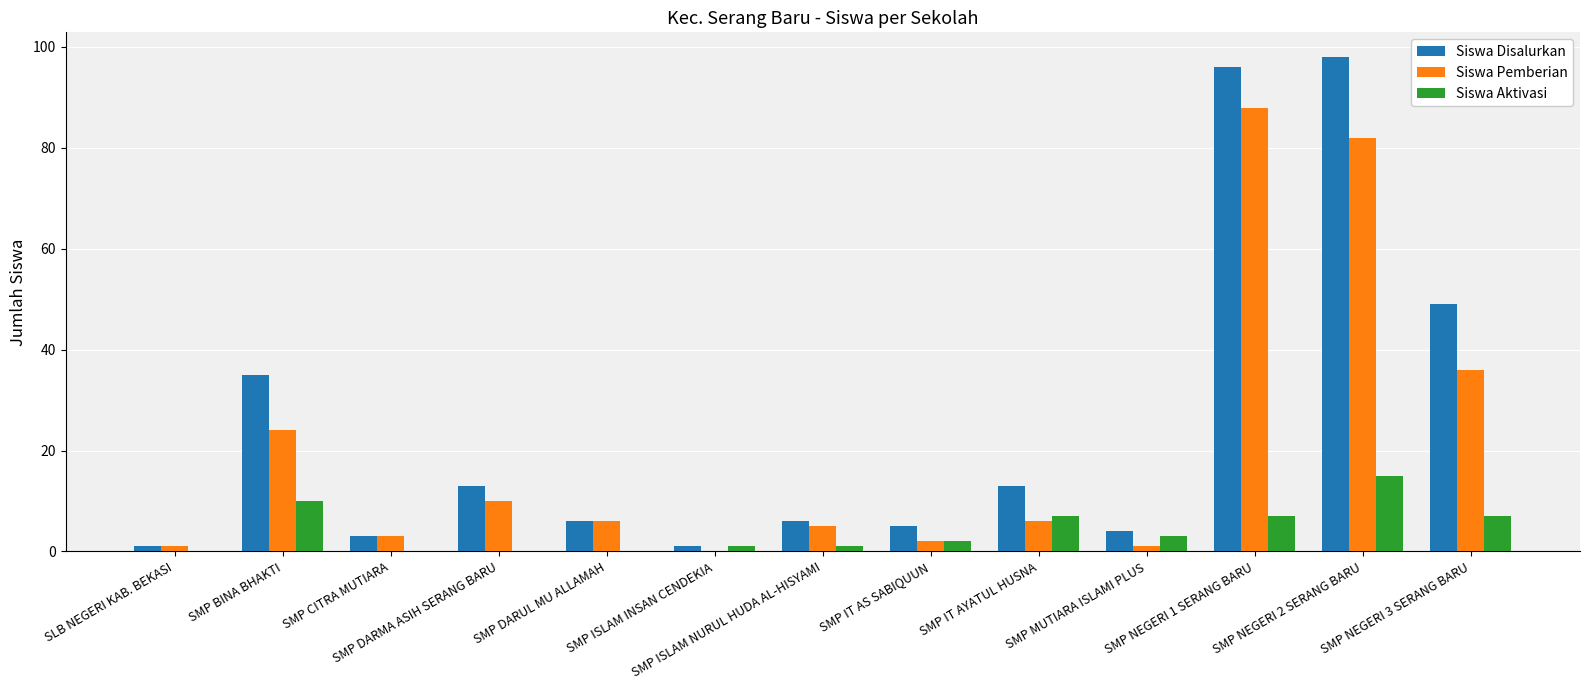

What is the maximum value for Siswa Pemberian?

88